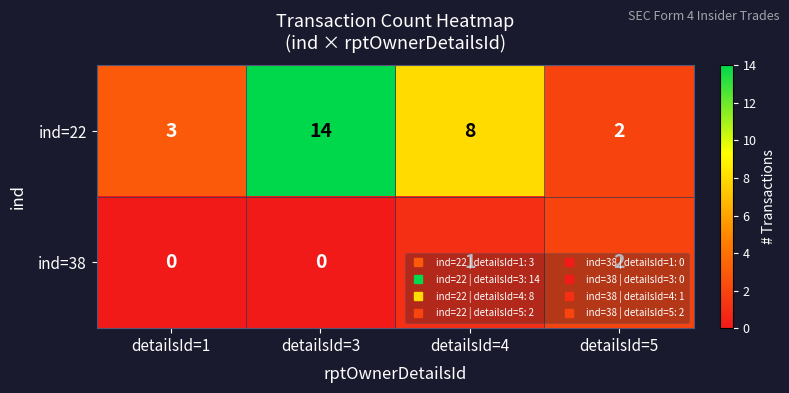

Which category has the lowest value in the ind=22 series?

detailsId=5